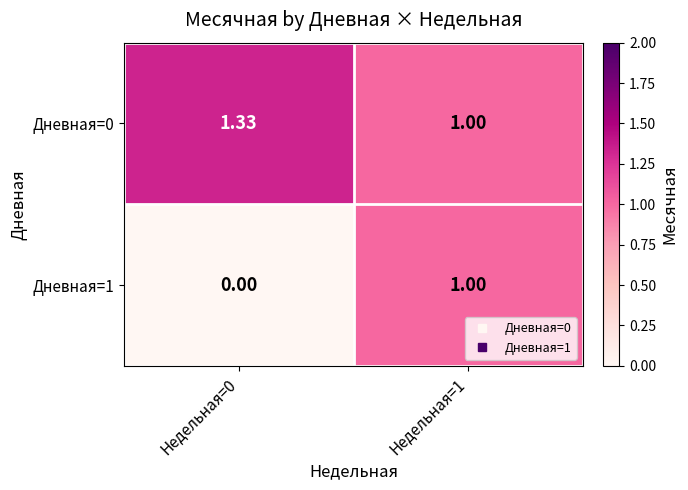

Which series has the largest range (max minus min)?

Дневная=1